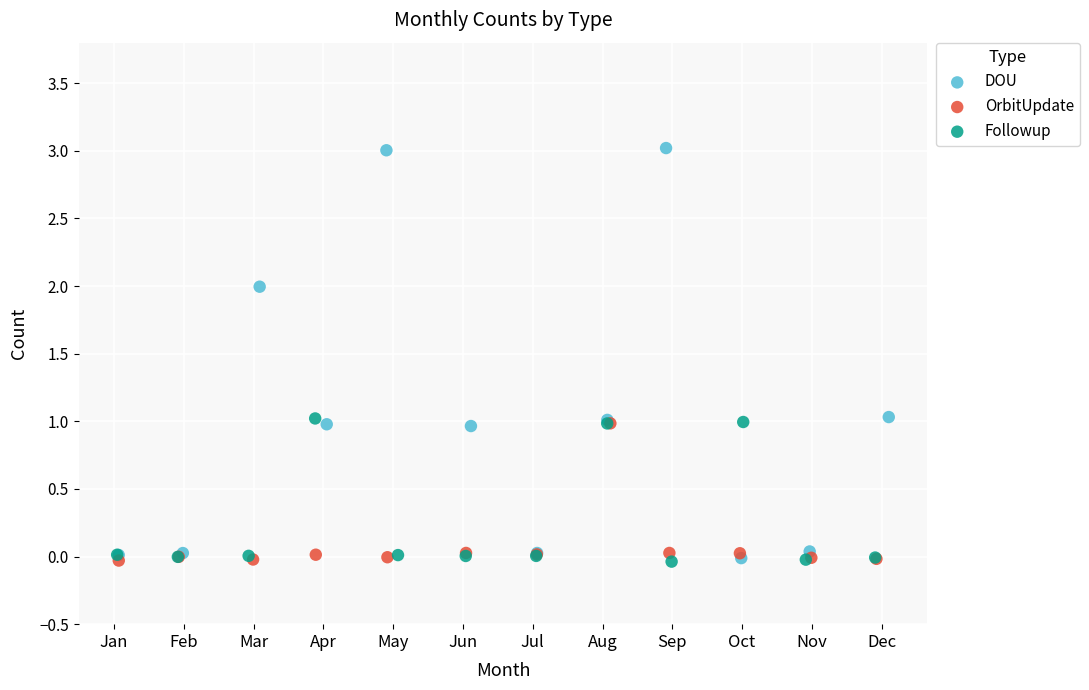

What are all the series names shown in the legend?

DOU, OrbitUpdate, Followup